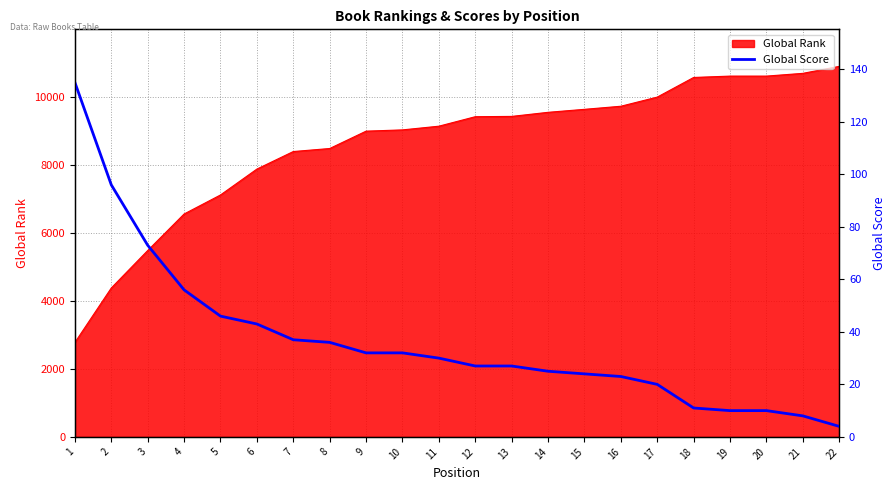

Approximately how many times larger is the value at 6 compared to 1?

0.3